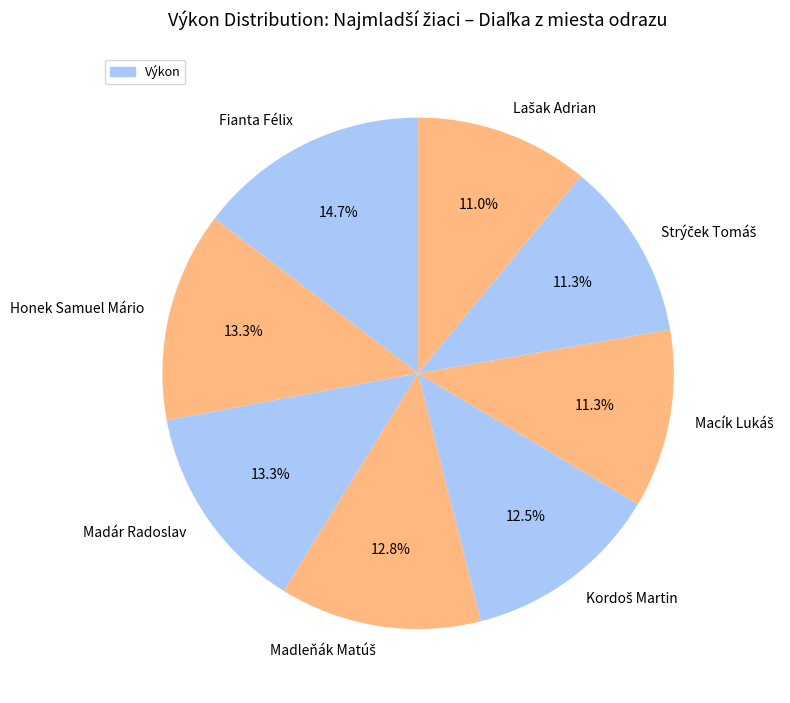

Combined, do Madár Radoslav and Honek Samuel Mário account for over 50%?

No